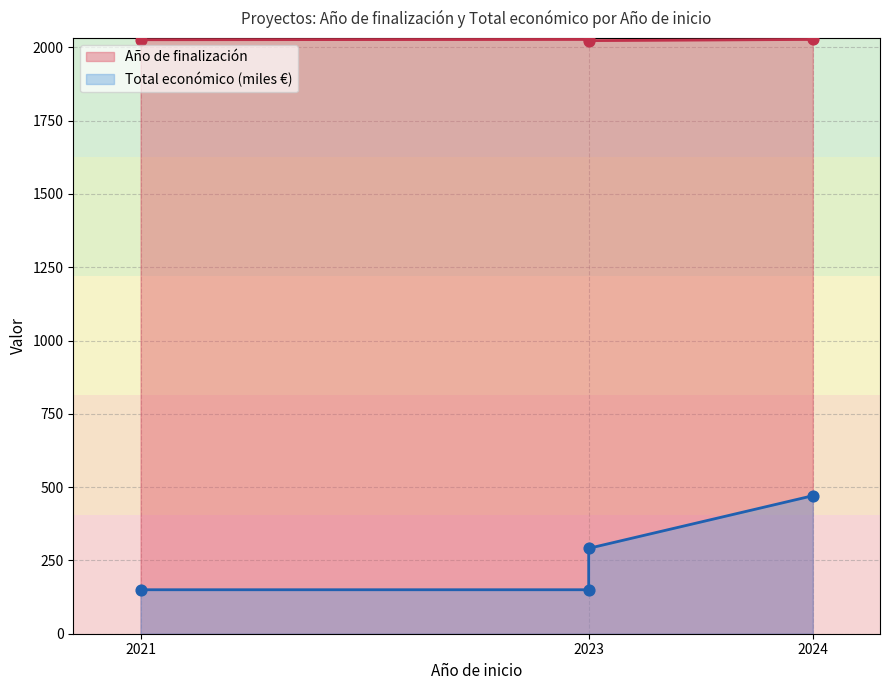

What are all the series names shown in the legend?

Año de finalización, Total económico